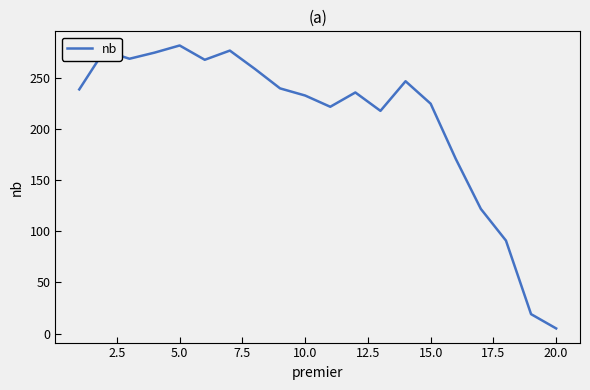

What is the maximum value shown in the chart?

282